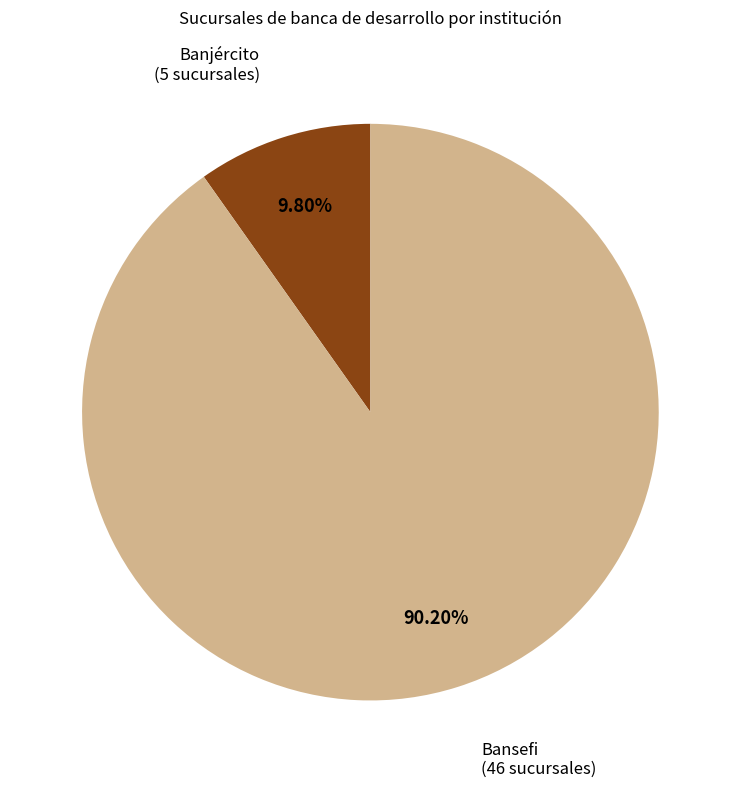

Is there any slice that represents more than half of the pie?

Yes